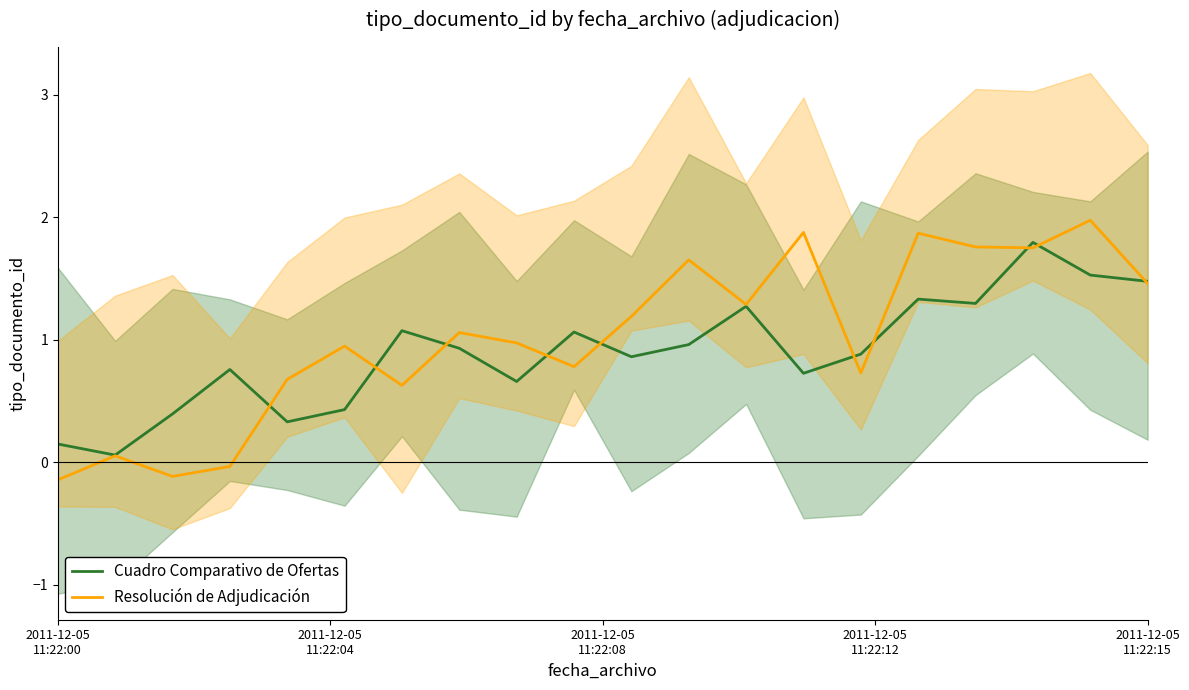

What is the highest value of the Cuadro Comparativo de Ofertas series?

1.8